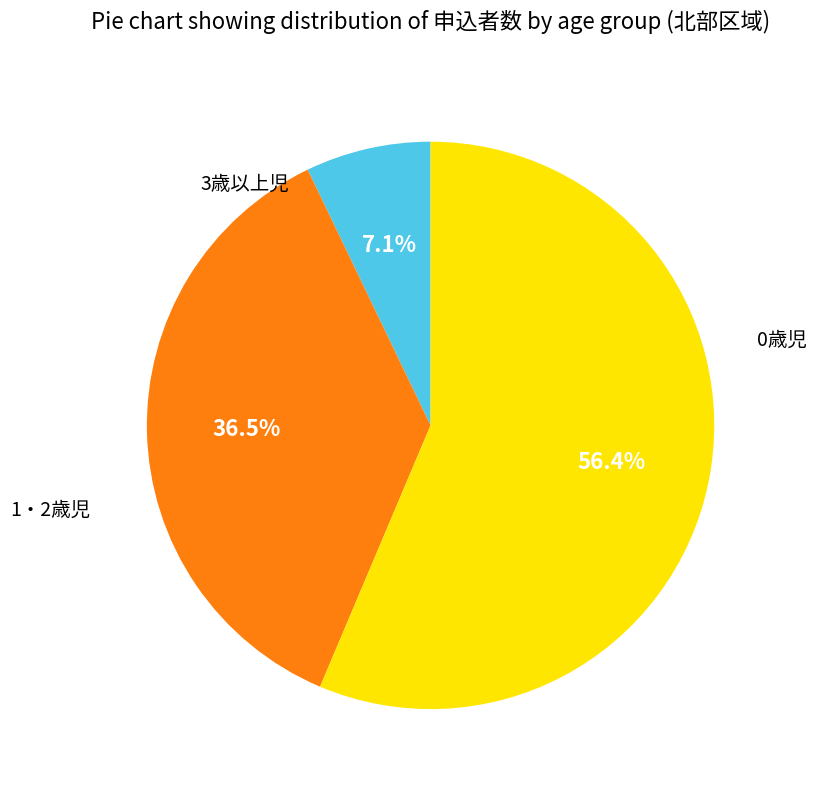

Does any single category account for the majority?

Yes